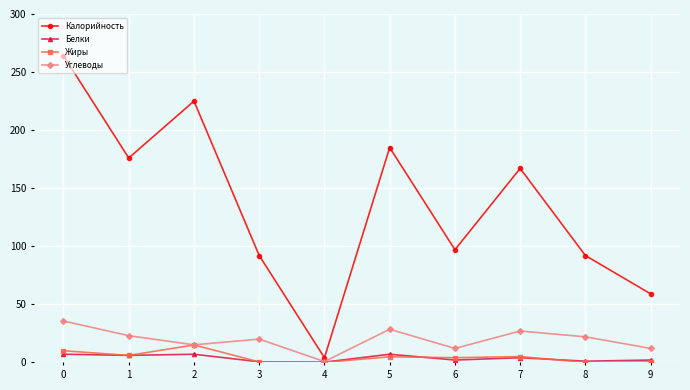

What is the highest value of the Белки series?

7.0